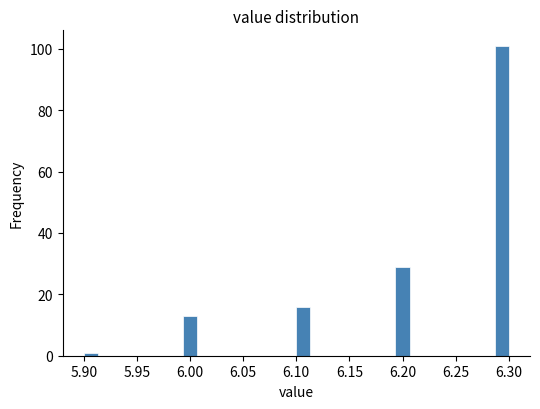

Around what value on the x-axis is the tallest bar? Give the approximate position of its centre, as read against the axis.

6.295